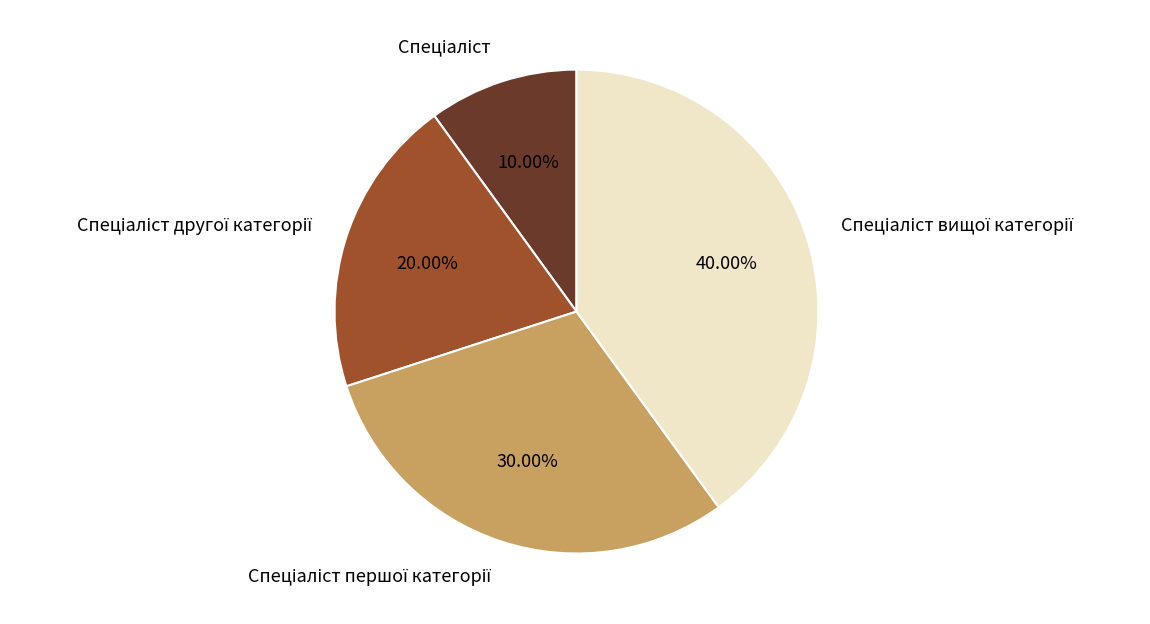

Does any single category account for the majority?

No